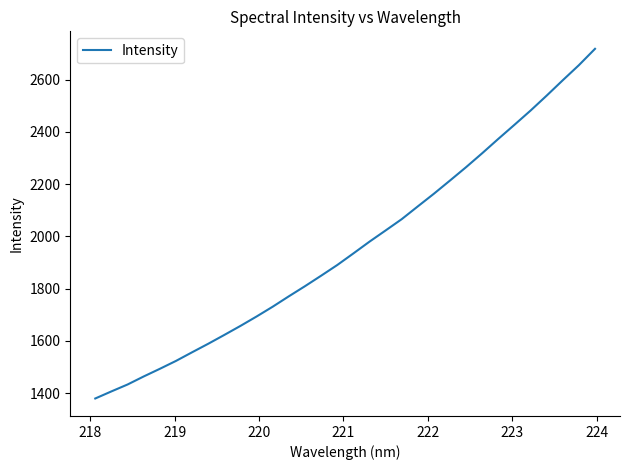

What is the greatest value displayed?

2718.3